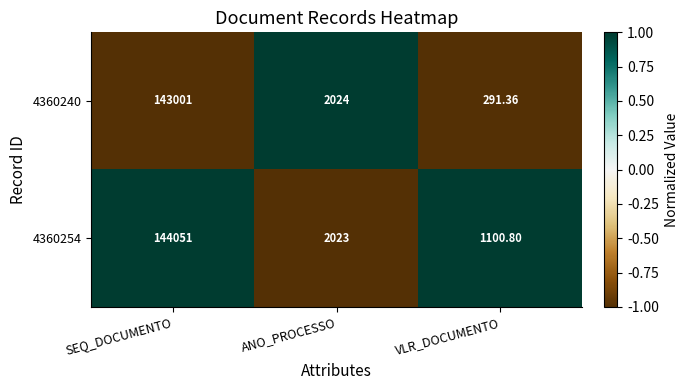

List the labels in order of 4360254 value, largest first.

SEQ_DOCUMENTO, ANO_PROCESSO, VLR_DOCUMENTO